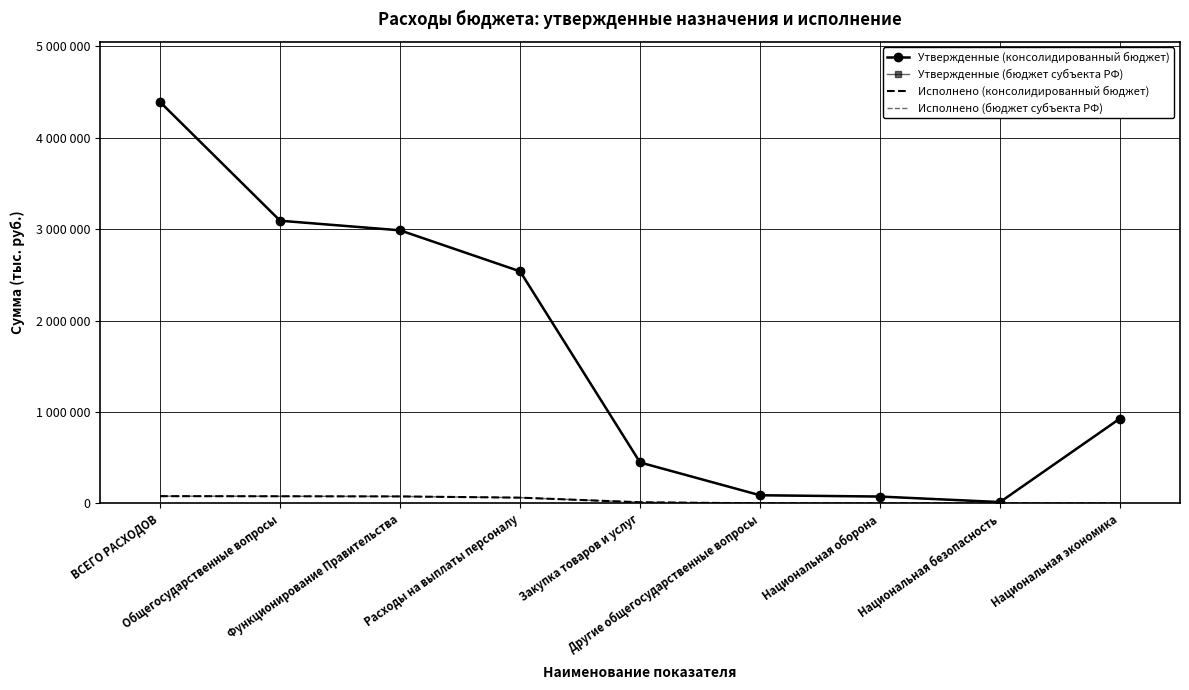

How many values in the Утвержденные (бюджет субъекта РФ) series are below 929000?

4